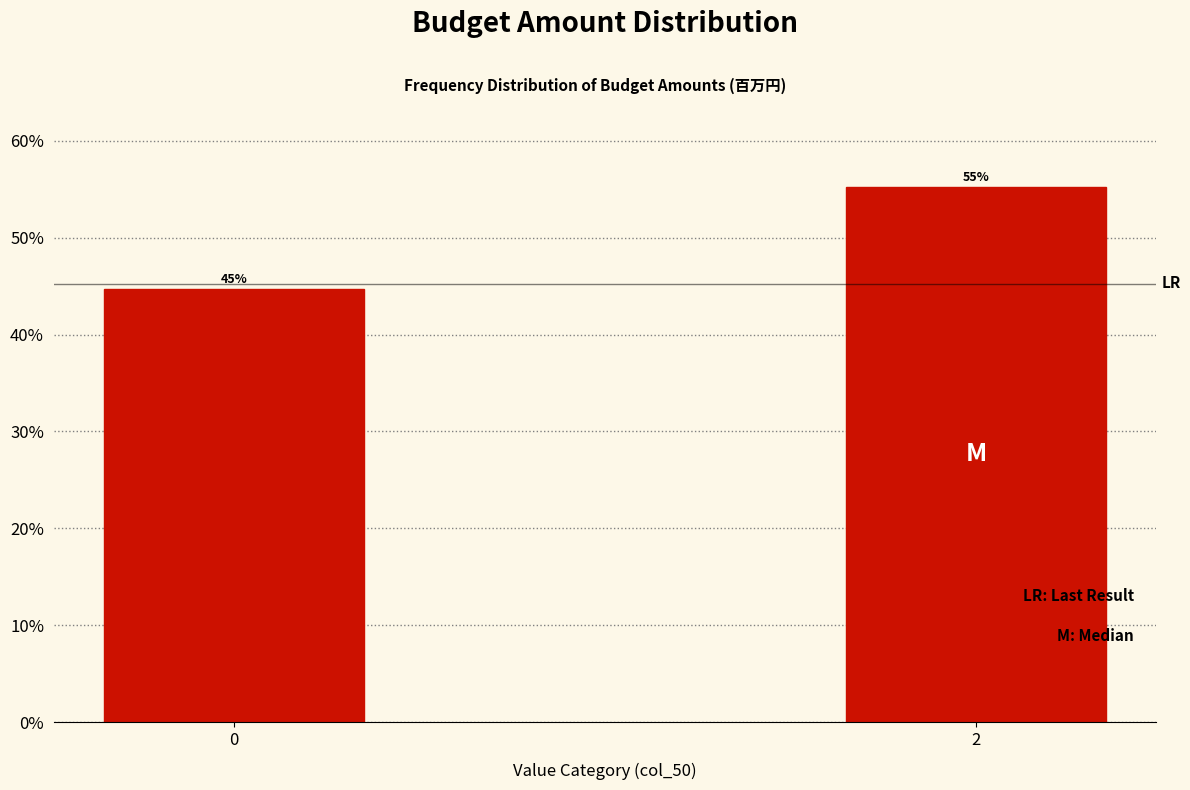

The chart shows a value of 84.5 at 2. True or false?

False